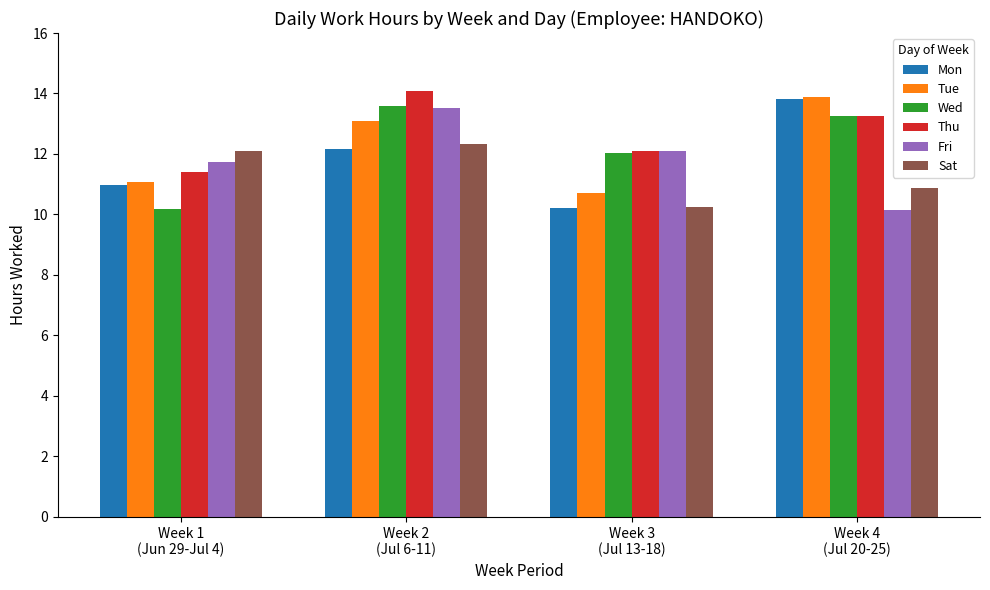

What are all the series names shown in the legend?

Mon, Tue, Wed, Thu, Fri, Sat